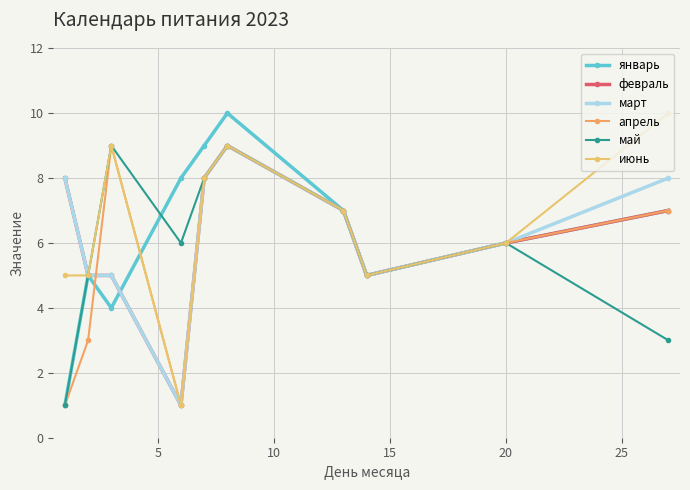

Reading right to left, transcribe all the data shown in this chart.

январь: 7	6	5	7	10	9	8	4	5	1
февраль: 7	6	5	7	9	8	1	5	5	8
март: 8	6	5	7	9	8	1	5	5	8
апрель: 7	6	5	7	9	8	1	9	3	1
май: 3	6	5	7	9	8	6	9	5	1
июнь: 10	6	5	7	9	8	1	9	5	5